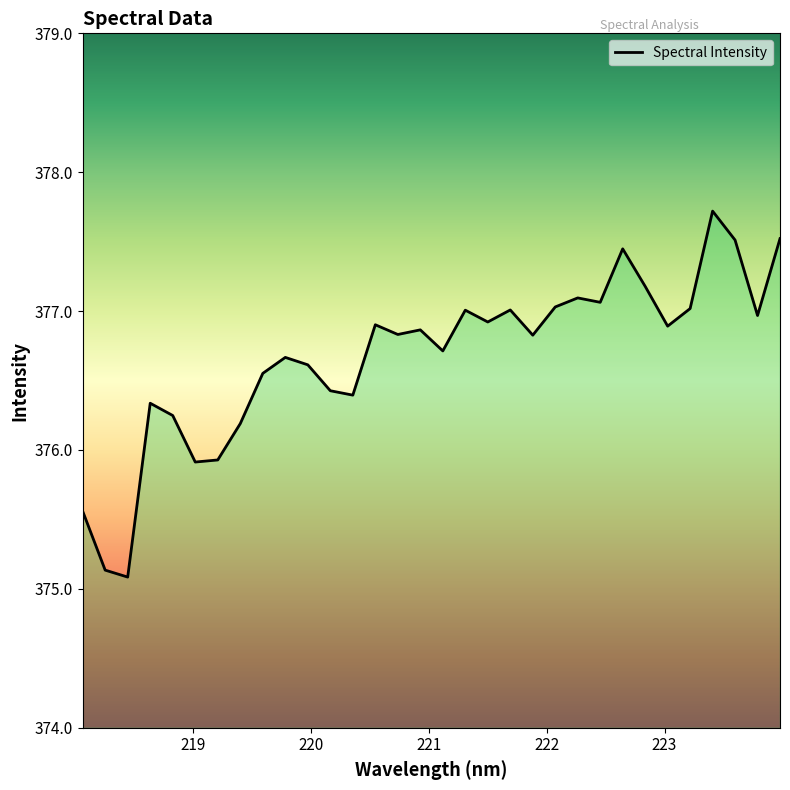

What is the difference between the maximum and minimum values?

2.6